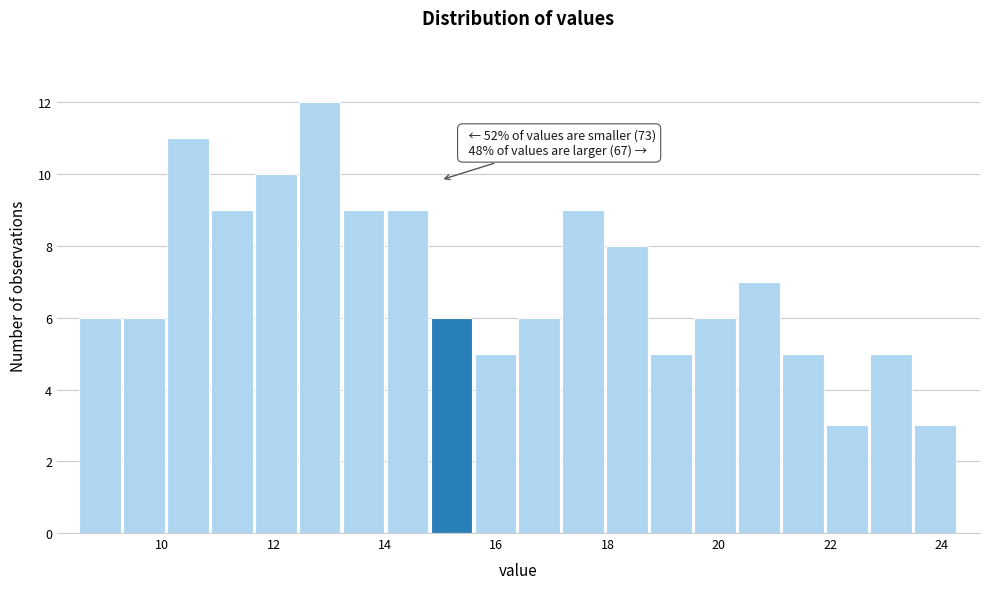

Around what value on the x-axis is the tallest bar? Give the approximate position of its centre, as read against the axis.

12.8